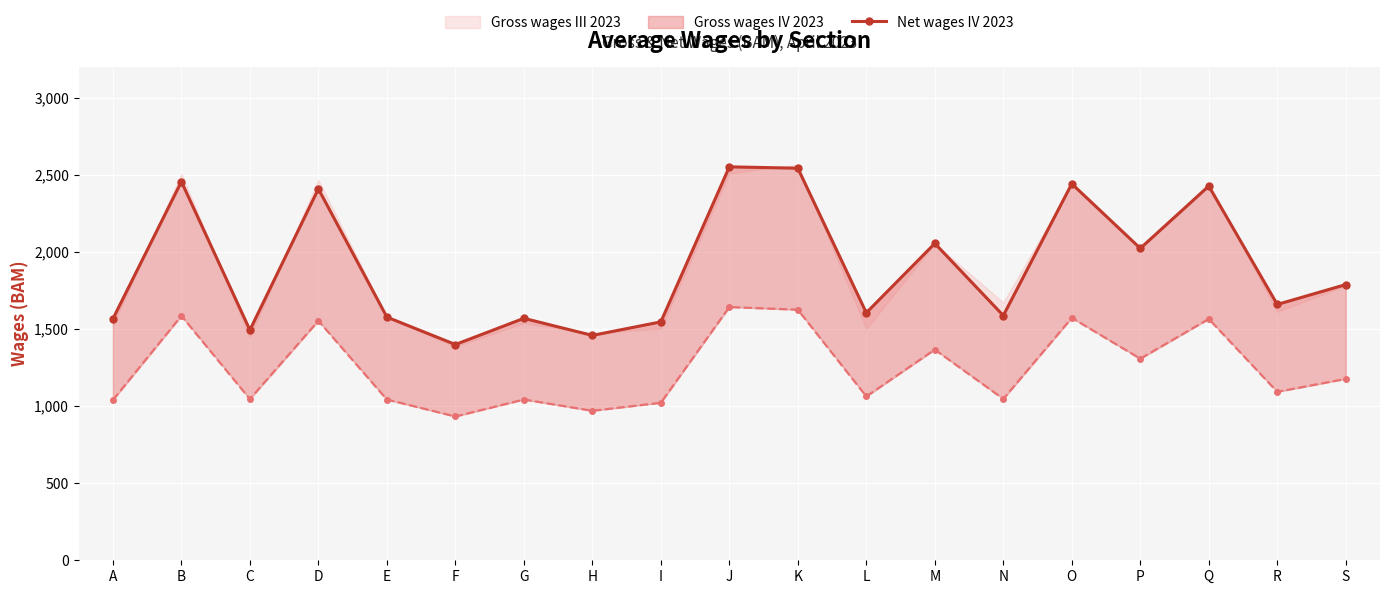

True or false: there are more than 2 points higher than both neighbors.

True